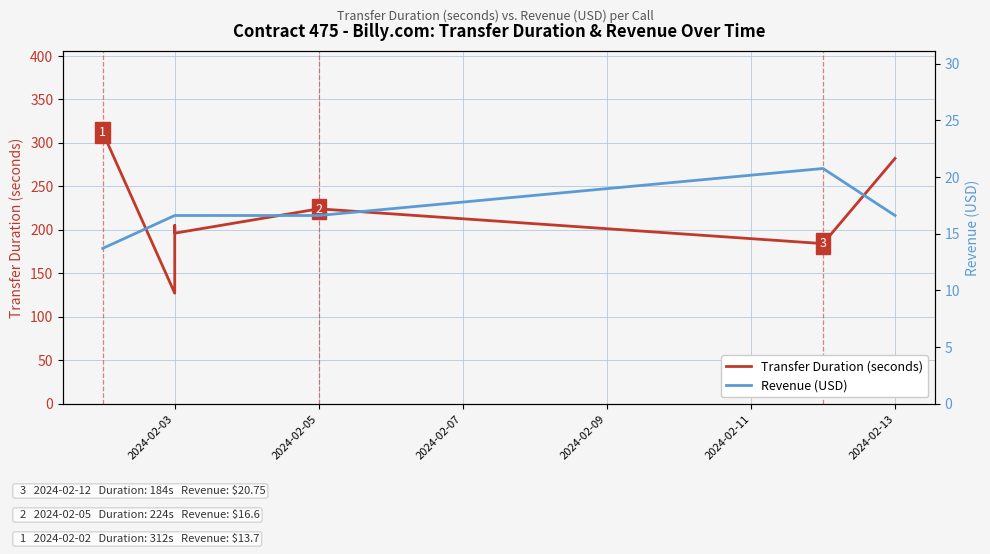

The value of Transfer Duration (seconds) at 2024-02-03 is 205.0. True or false?

True